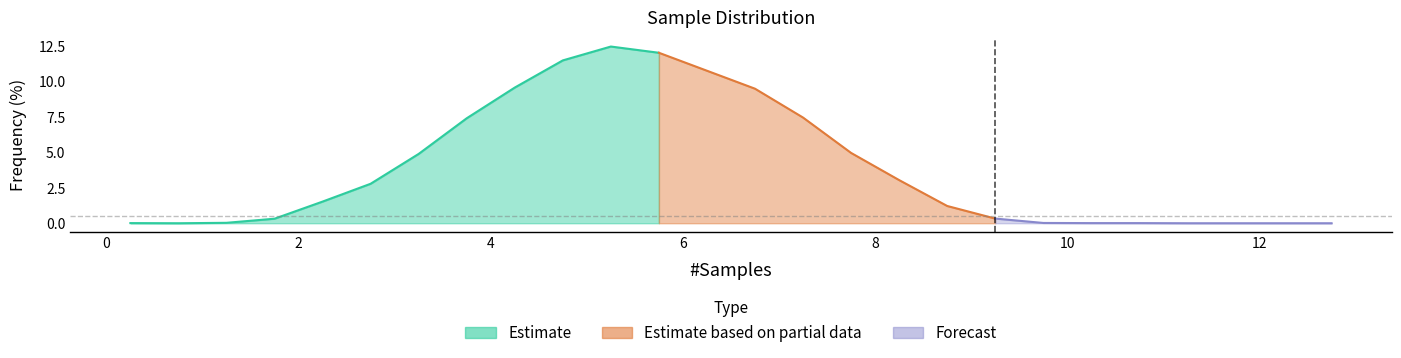

Is it true that the value at 11.25 is -7.4?

False